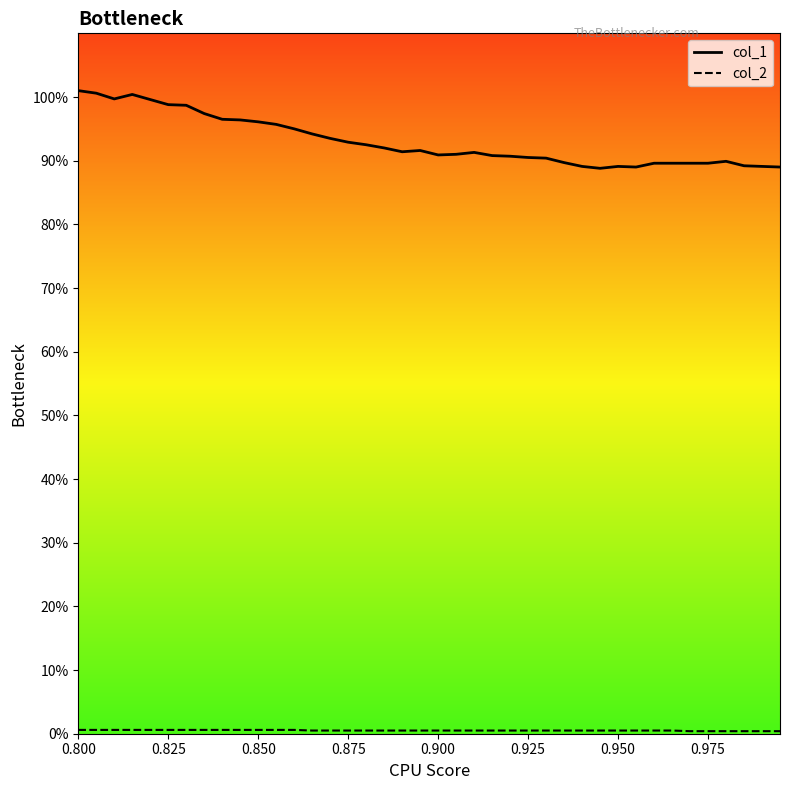

In col_1, how many points are lower than both neighbors (excluding endpoints)?

5